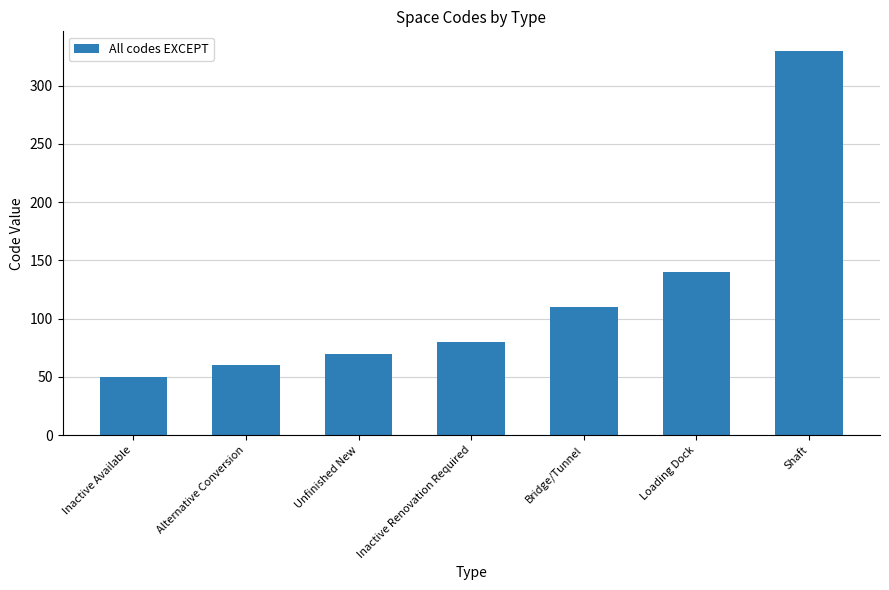

True or false: the data shows 13 at Alternative Conversion.

False